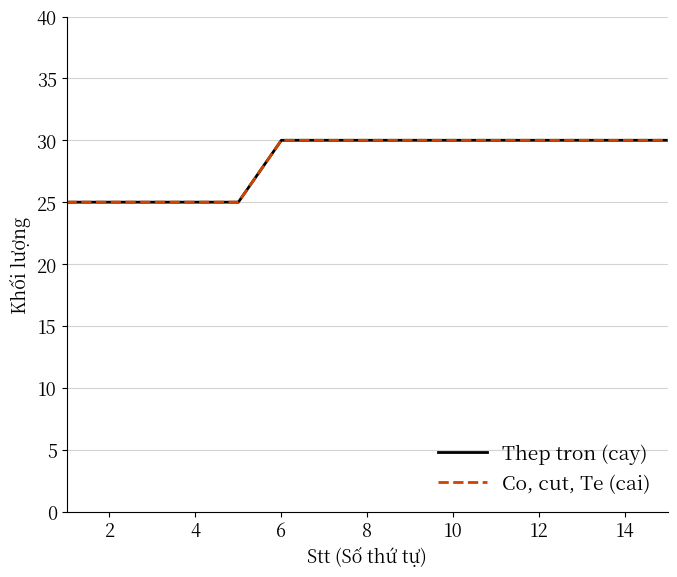

Does the chart have visible grid lines?

Yes